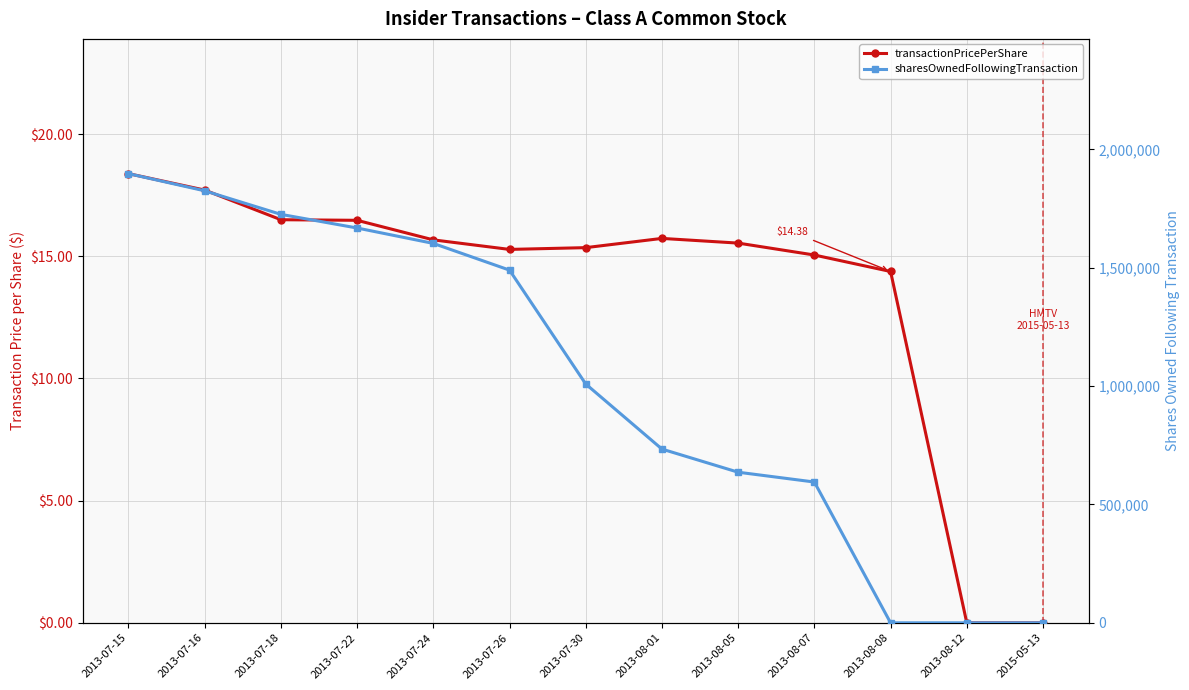

At which label does sharesOwnedFollowingTransaction reach its minimum?

2013-08-08